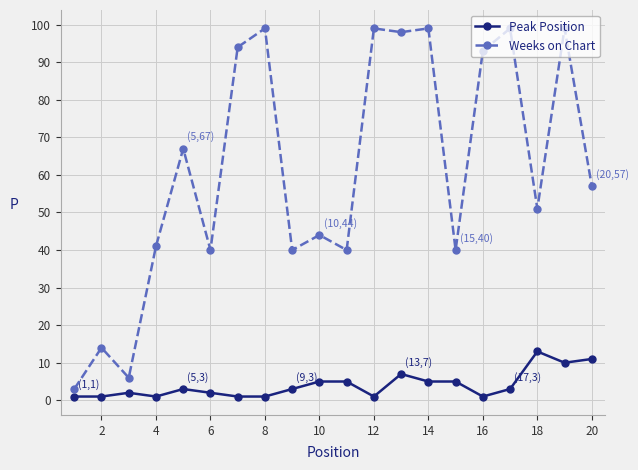

What is the difference between the maximum and minimum values in the Peak Position series?

12